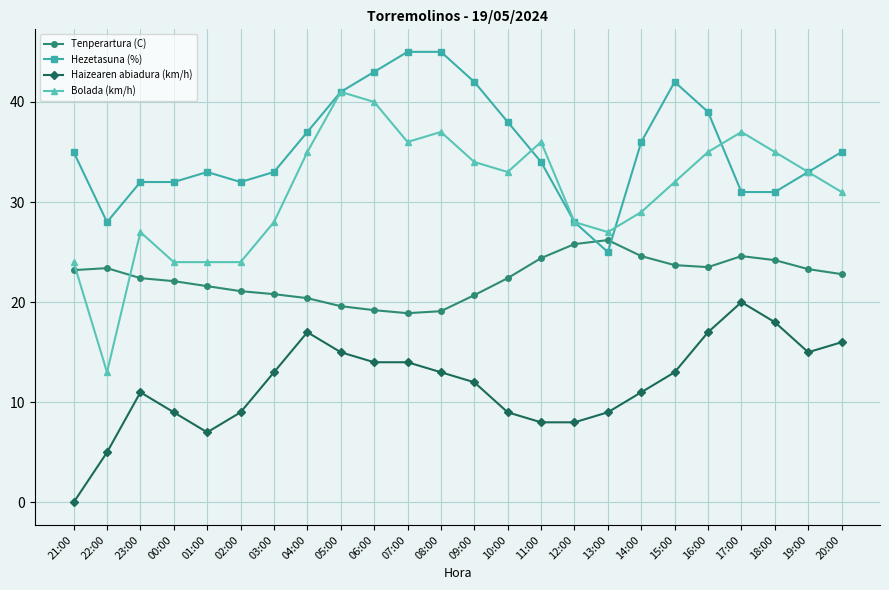

What is the highest value of the Bolada (km/h) series?

41.0